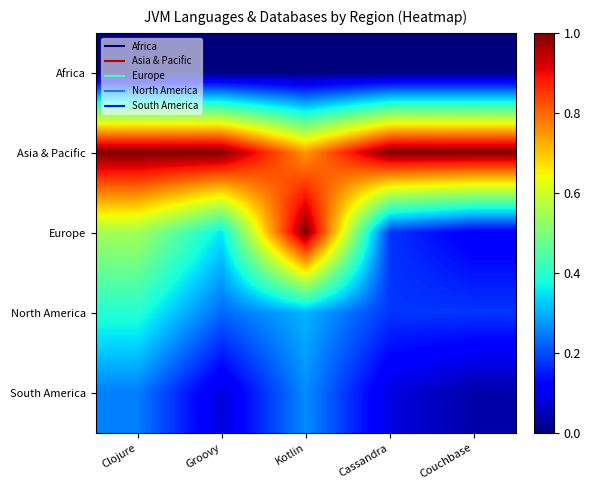

Reading left to right, transcribe all the data shown in this chart.

Africa: Clojure=0.0	Groovy=0.0	Kotlin=0.0	Cassandra=0.0	Couchbase=0.0
Asia & Pacific: Clojure=1.0	Groovy=1.0	Kotlin=0.7	Cassandra=1.0	Couchbase=1.0
Europe: Clojure=0.5	Groovy=0.4	Kotlin=1.0	Cassandra=0.2	Couchbase=0.1
North America: Clojure=0.4	Groovy=0.2	Kotlin=0.3	Cassandra=0.2	Couchbase=0.2
South America: Clojure=0.2	Groovy=0.1	Kotlin=0.3	Cassandra=0.1	Couchbase=0.0